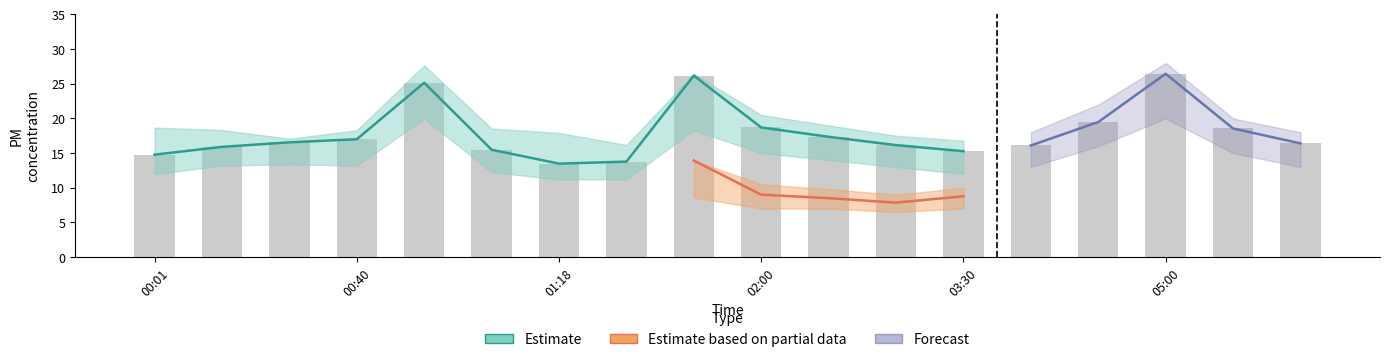

At which label does P2_upper reach its peak?

05:00